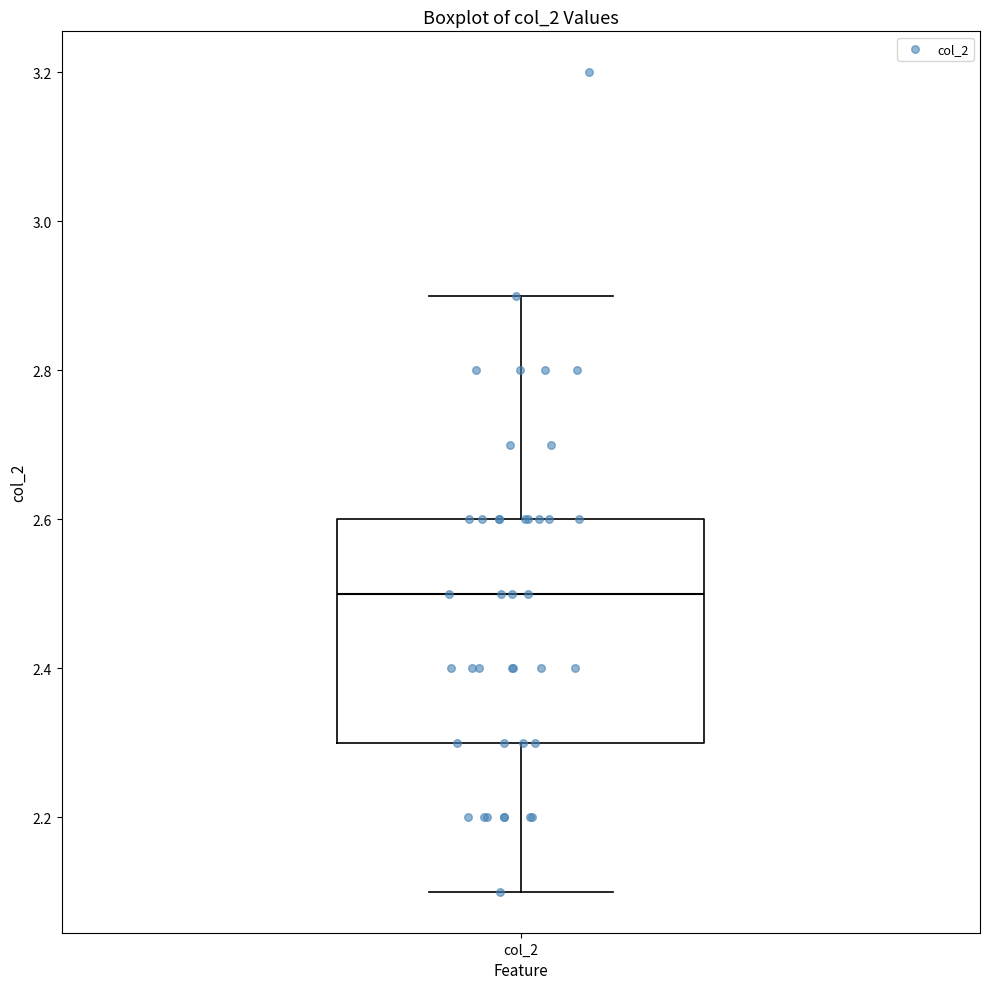

Where is the lower edge of the box for col_2 on the y-axis? The values are not printed on the chart, so give them approximately, as read against the axis.

2.3